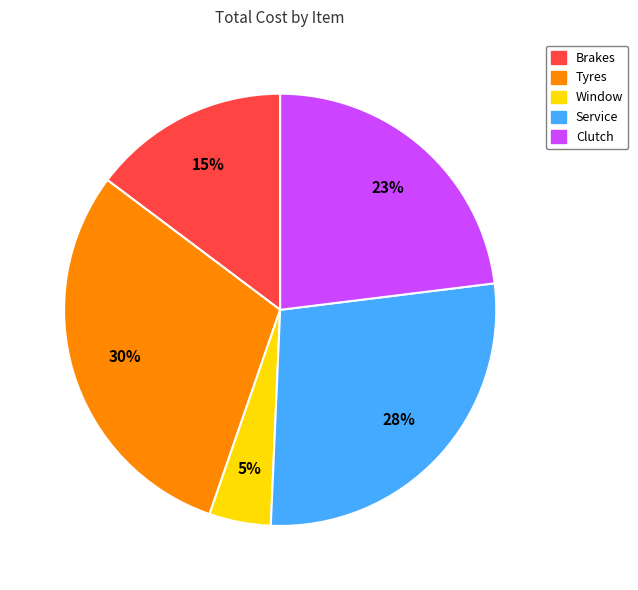

Which slice is the largest?

Tyres